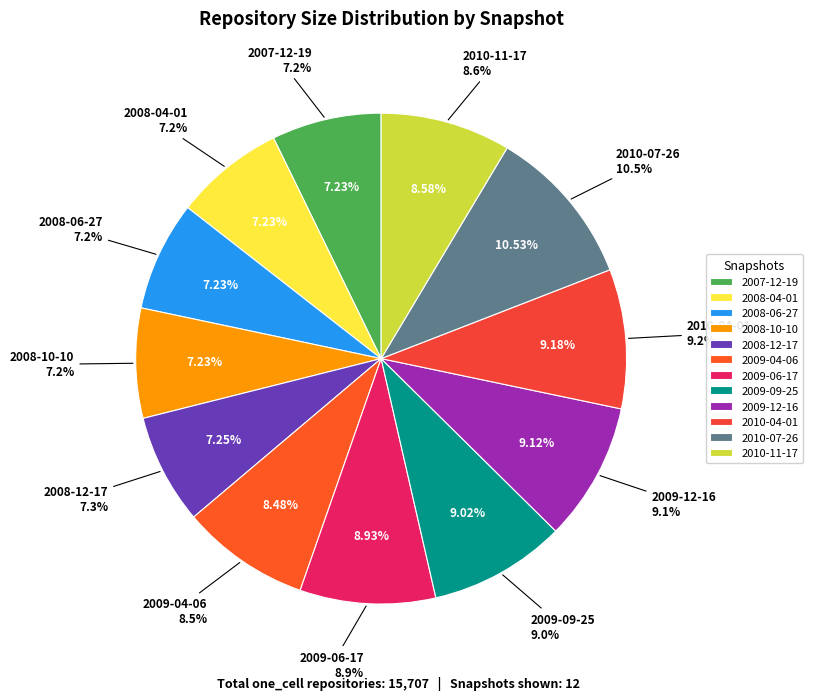

What percentage is NOT represented by 2008-04-01?

92.8%